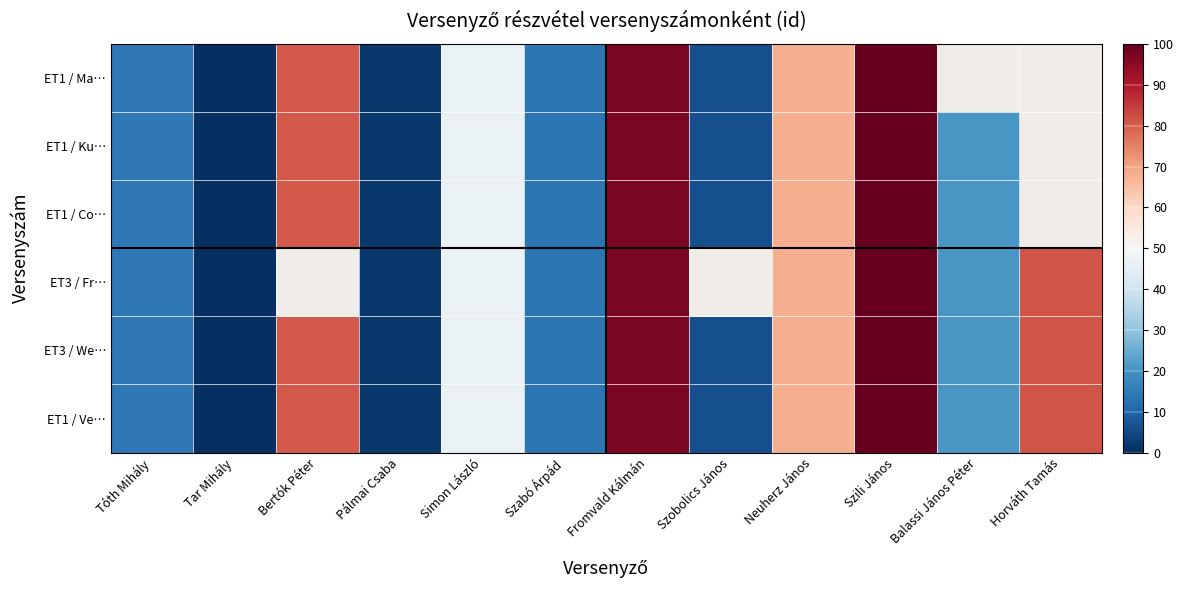

Which label corresponds to the largest value in the chart?

Szili János